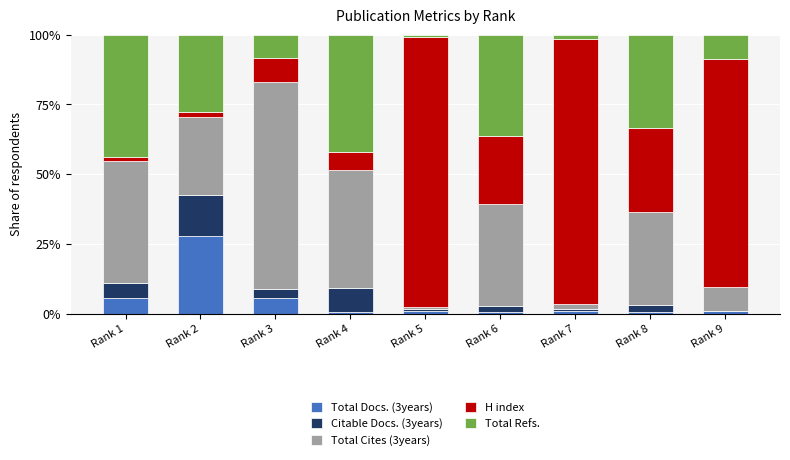

Count the number of data series in this chart.

5